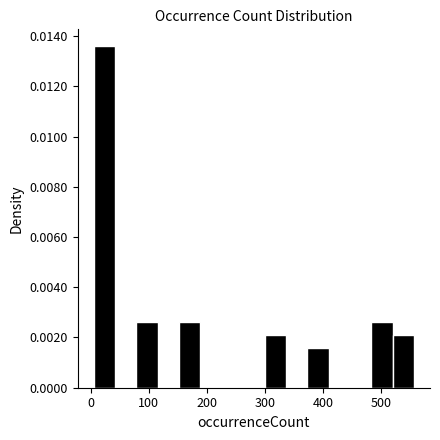

Around what value on the x-axis is the tallest bar? Give the approximate position of its centre, as read against the axis.

20